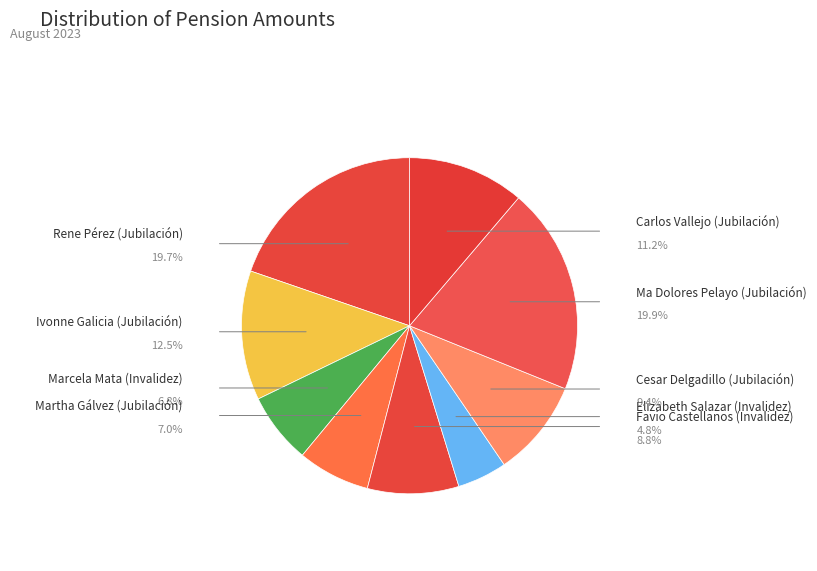

How many slices are in this pie chart?

9